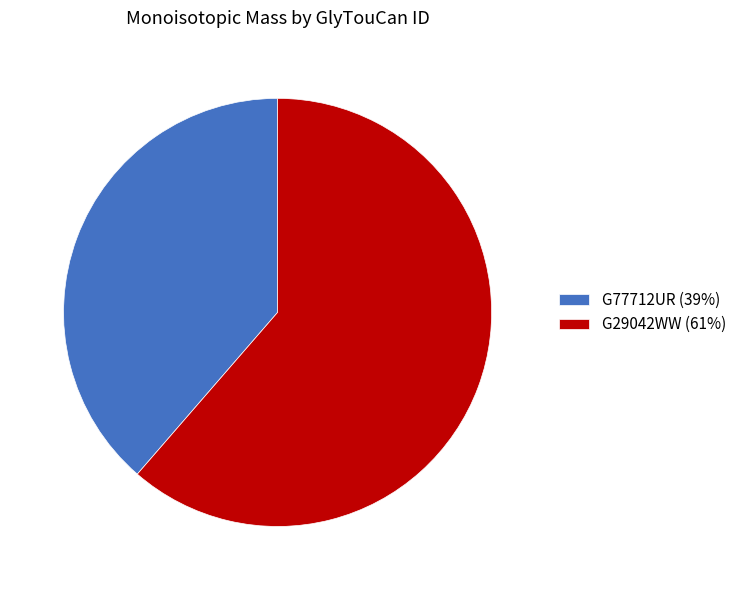

How many slices are in this pie chart?

2